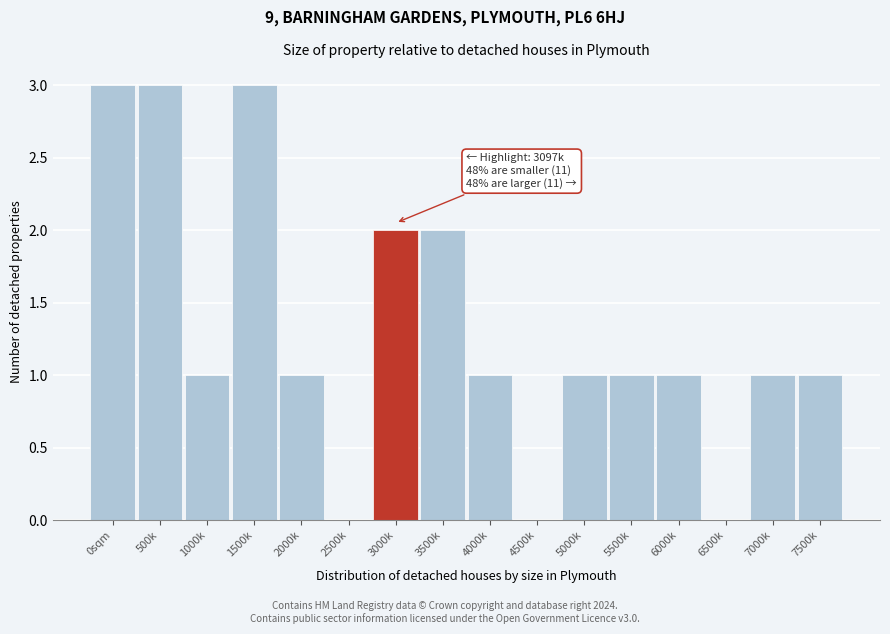

Between 500k and 3000k, which is larger?

500k